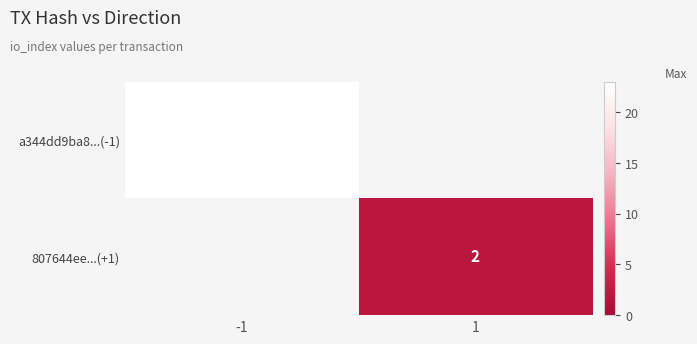

True or false: a344dd9ba8...(-1) has a value of 23 at -1.

True